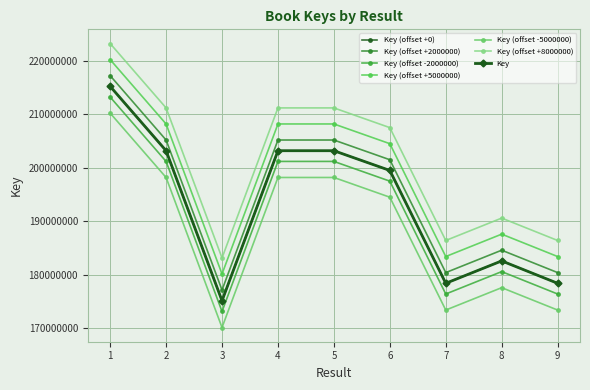

Does the chart have visible grid lines?

Yes